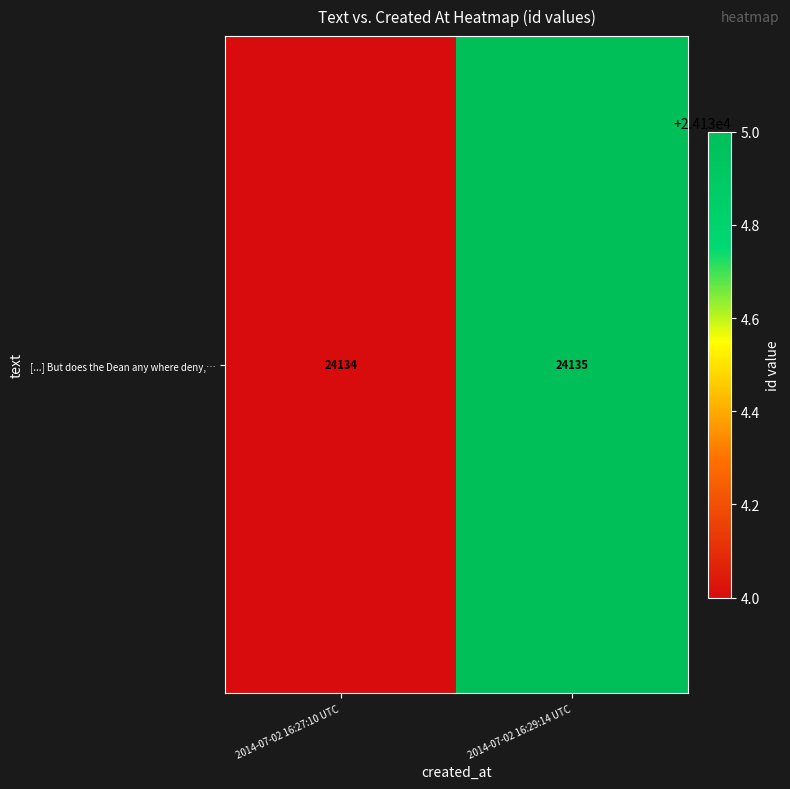

Is it true that the value at 2014-07-02 16:29:14 UTC is 32410?

False